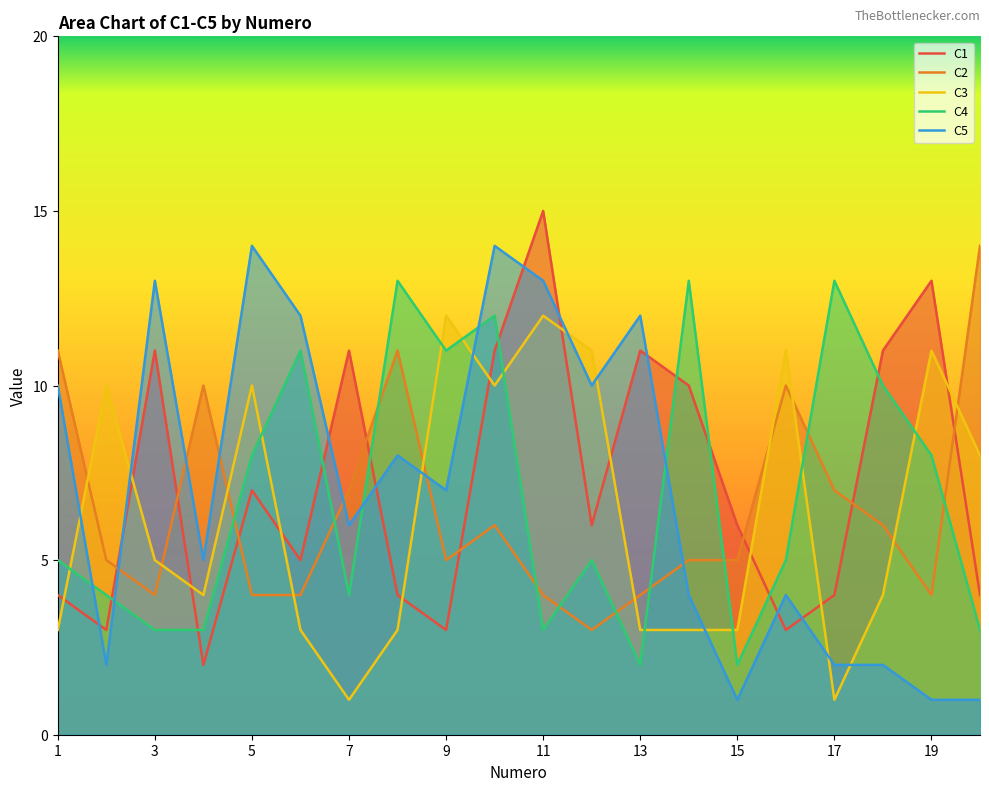

The value of C2 at 8 is 18. True or false?

False